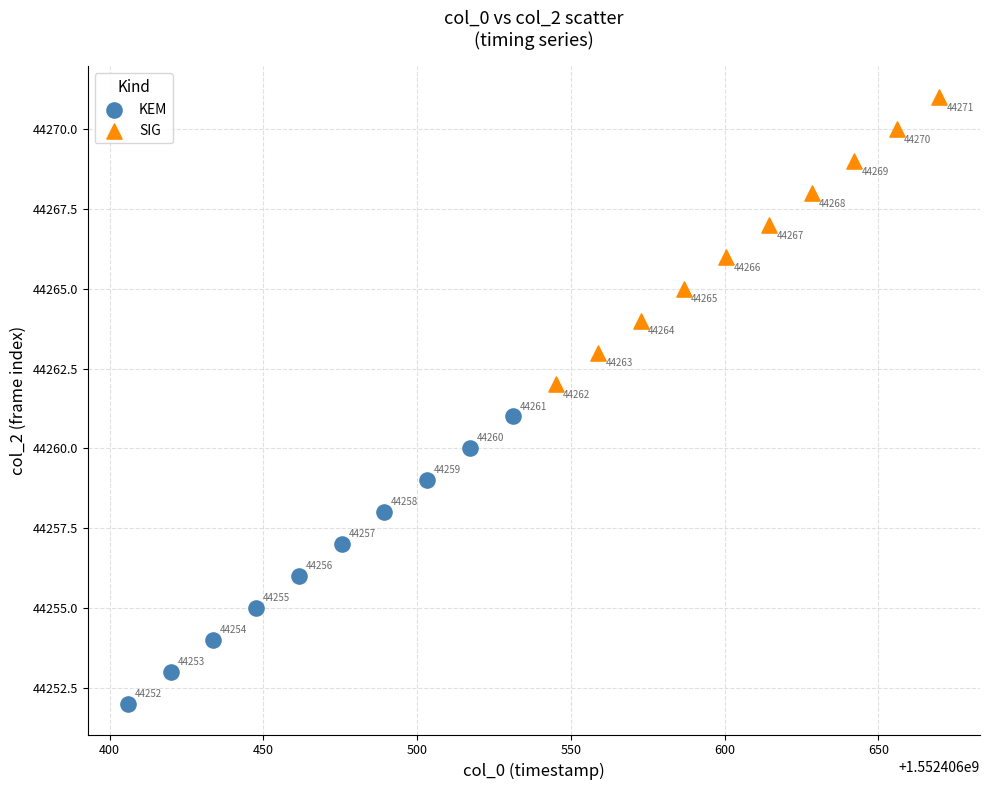

Which series contains the highest Y value?

SIG